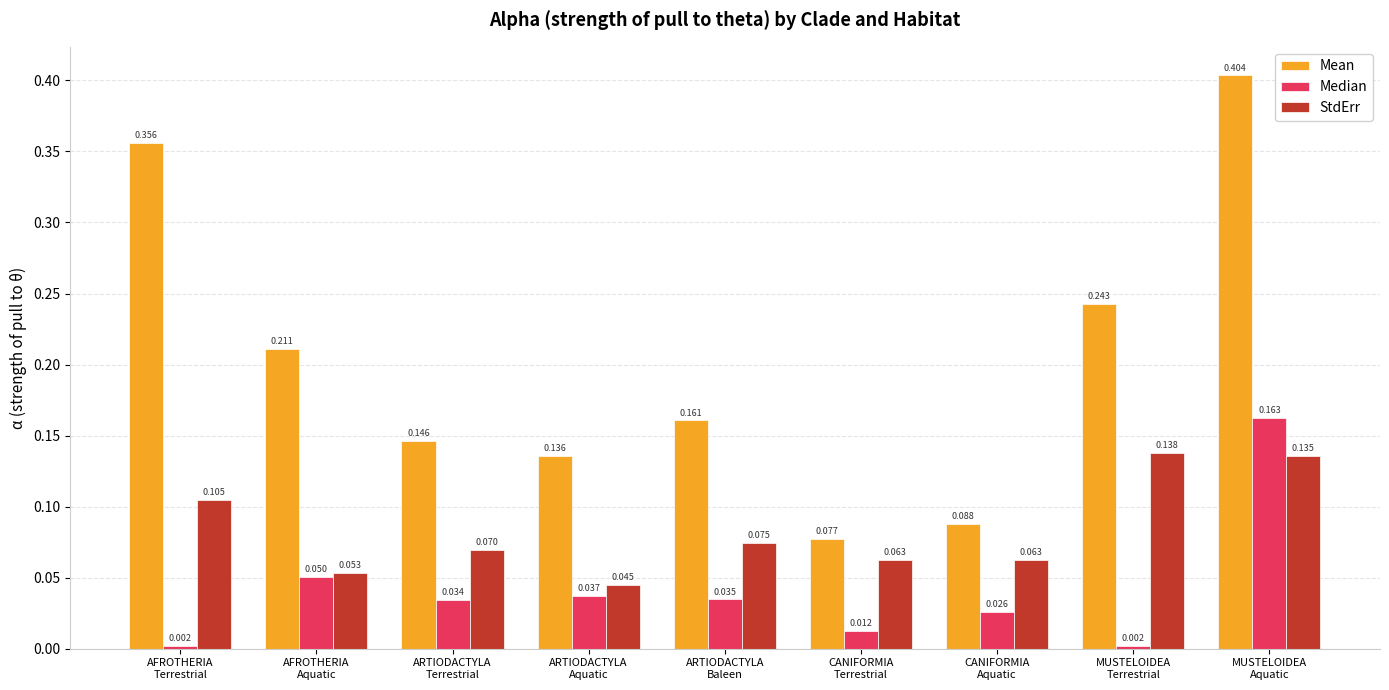

Which series has the largest total across all categories?

Mean